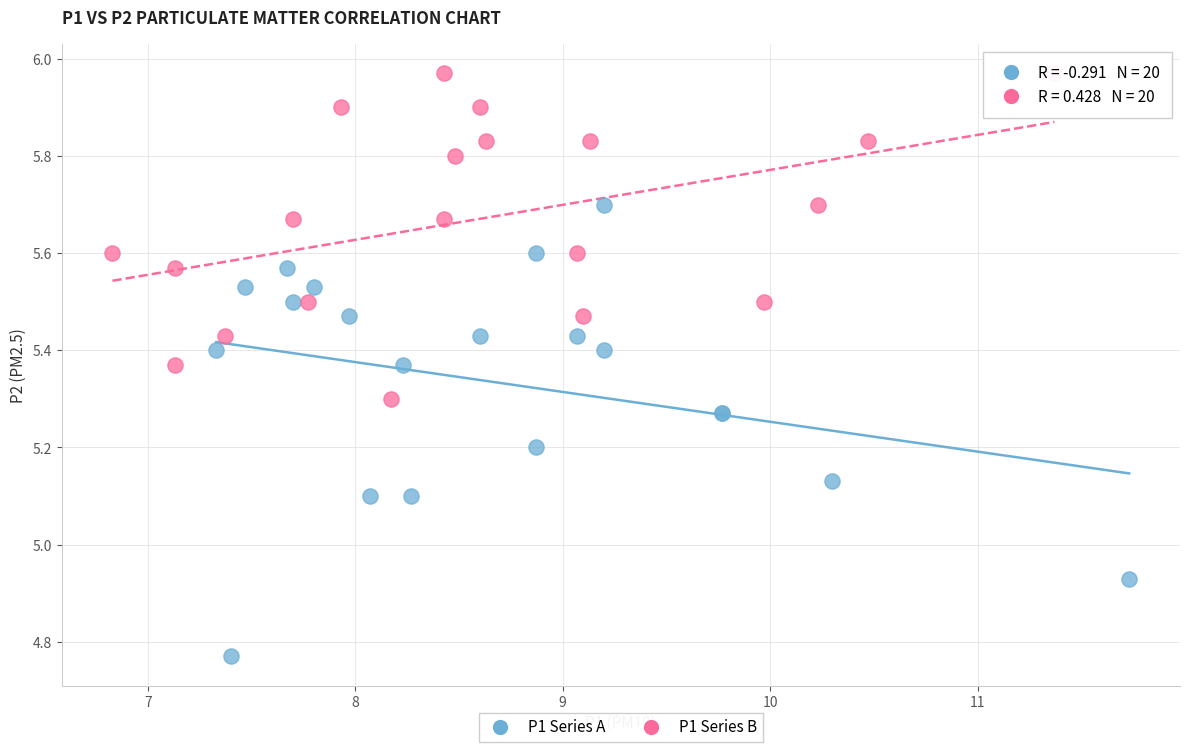

What are all the series names shown in the legend?

P1 Series A, P1 Series B